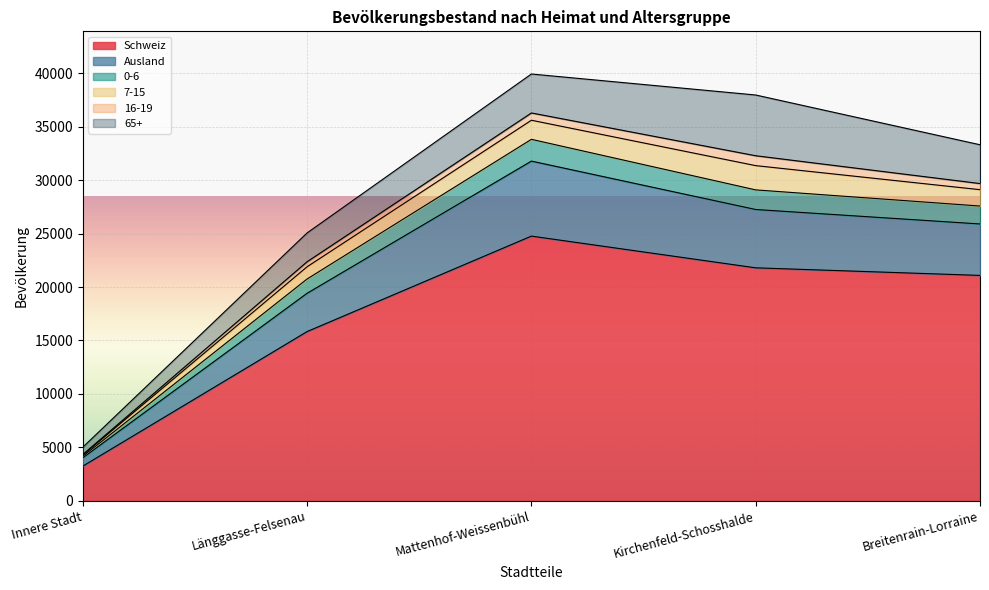

True or false: Schweiz has a value of 3240 at Innere Stadt.

True